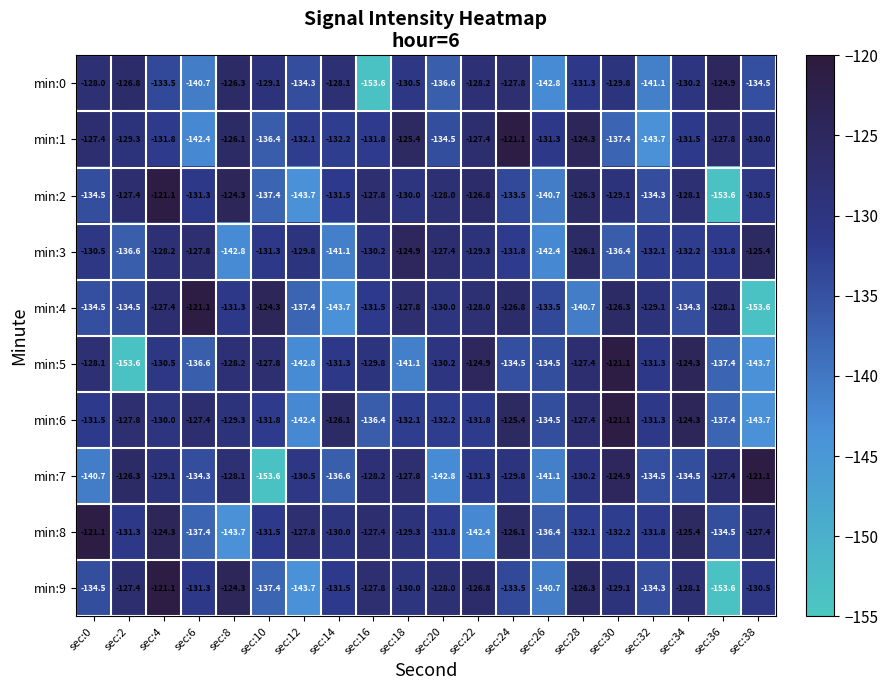

Is it true that min:7 equals -192.6 at sec:20?

False